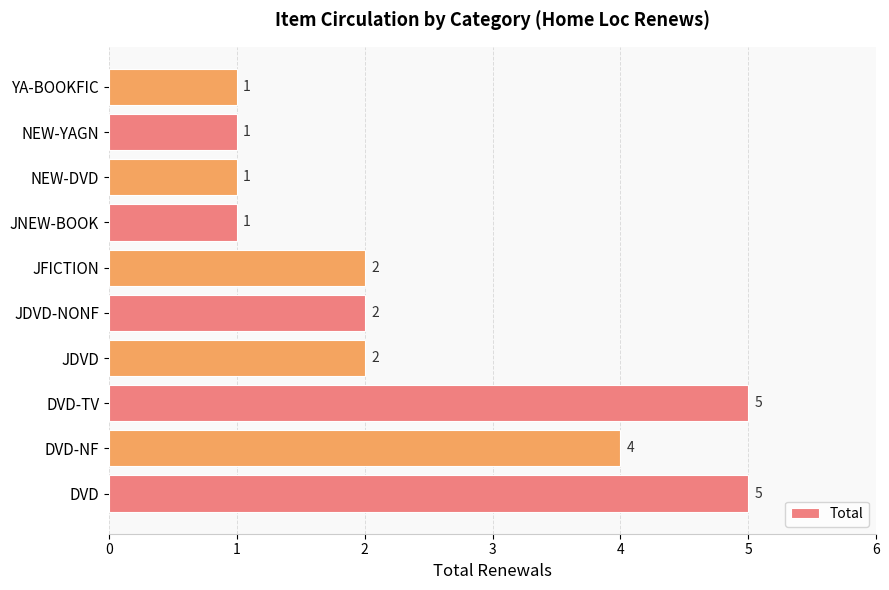

Which has a higher value, NEW-DVD or JDVD?

JDVD